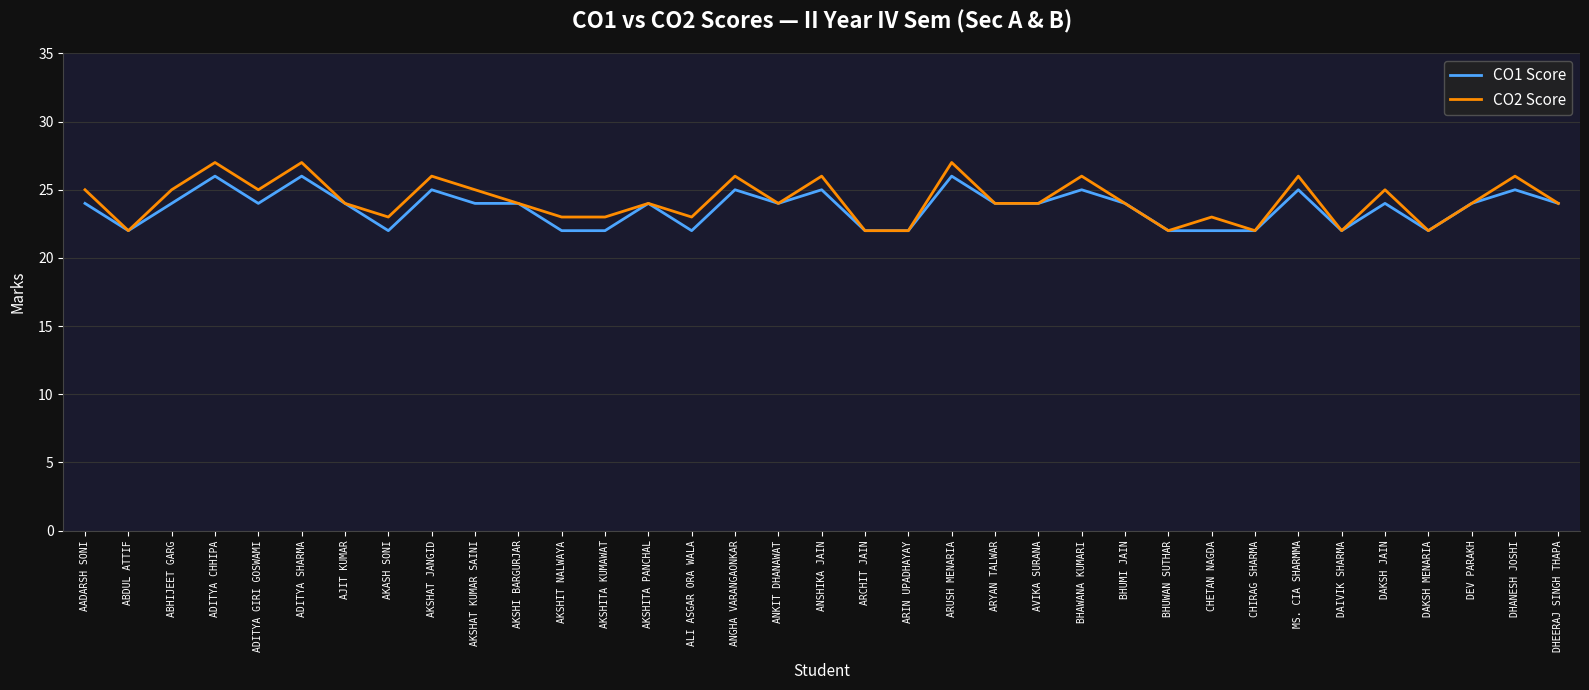

True or false: CO1 Score has a value of 24 at AKSHI BARGURJAR.

True